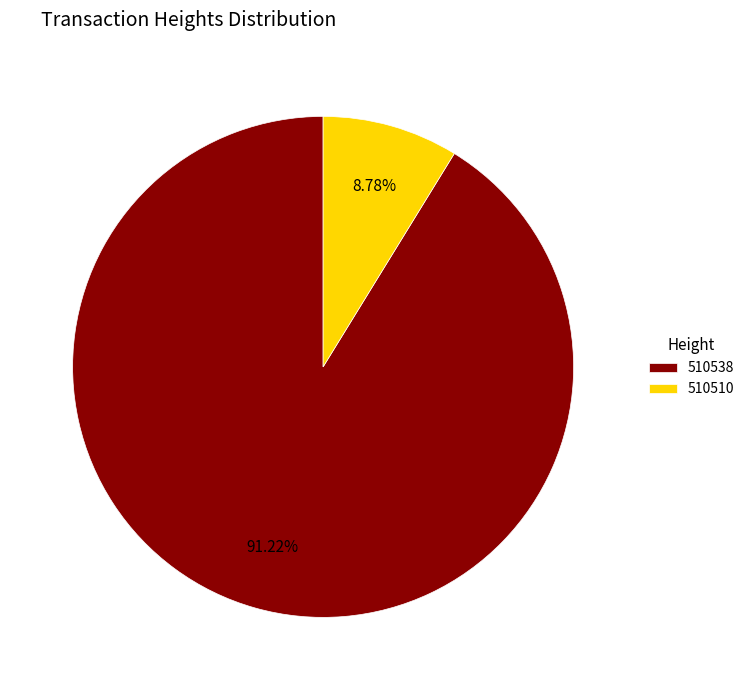

What is the ratio of the value at 510538 to the value at 510510?

10.4